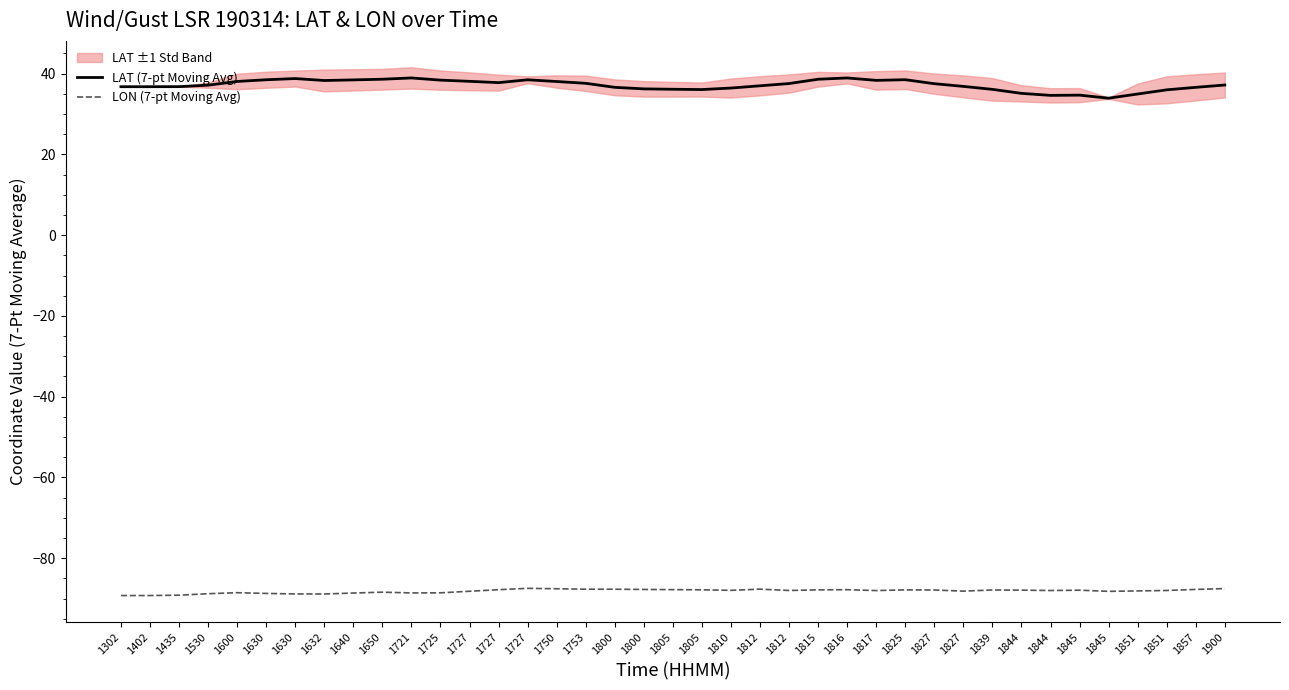

How many data points in LON (7-pt Moving Avg) are above -88?

19